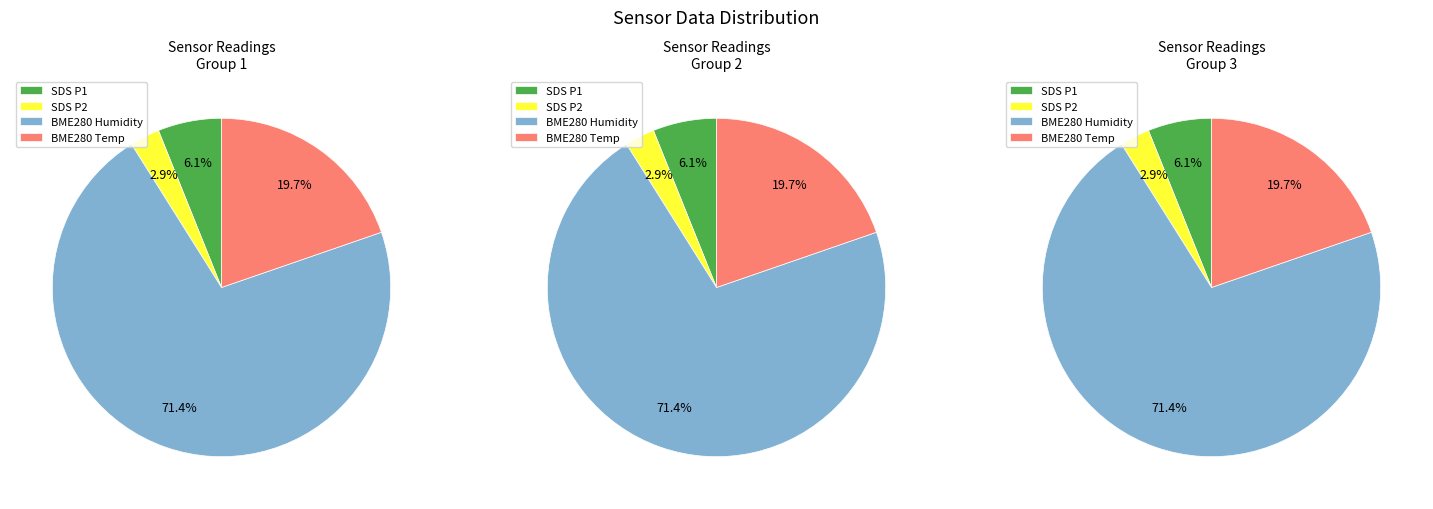

Which series has the widest spread of values?

SDS_P1